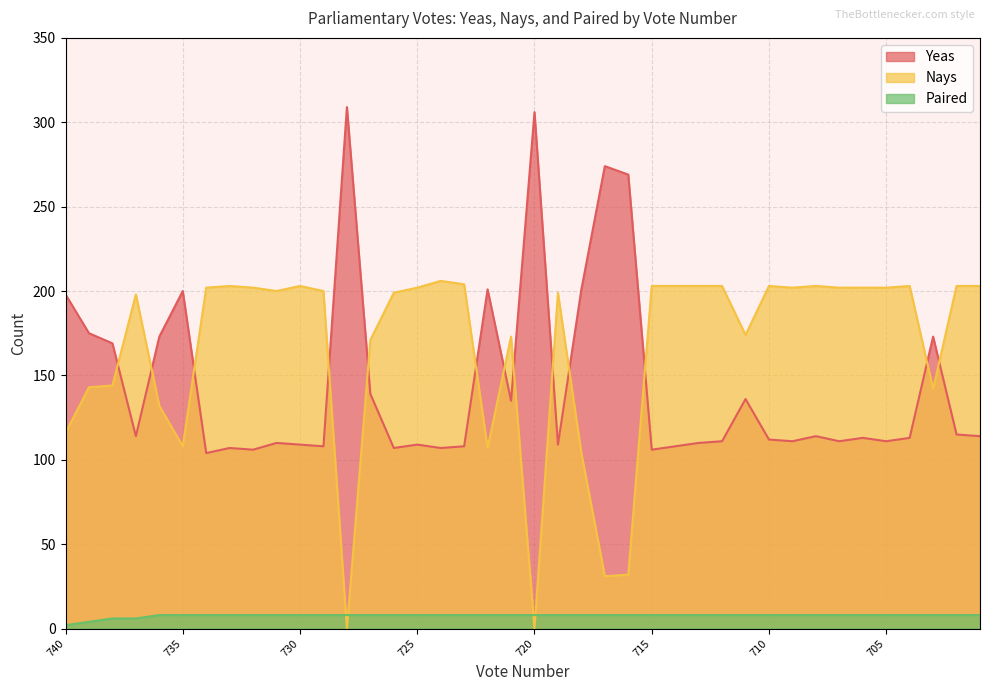

What is the difference between the Yeas values at 722 and 740?

3